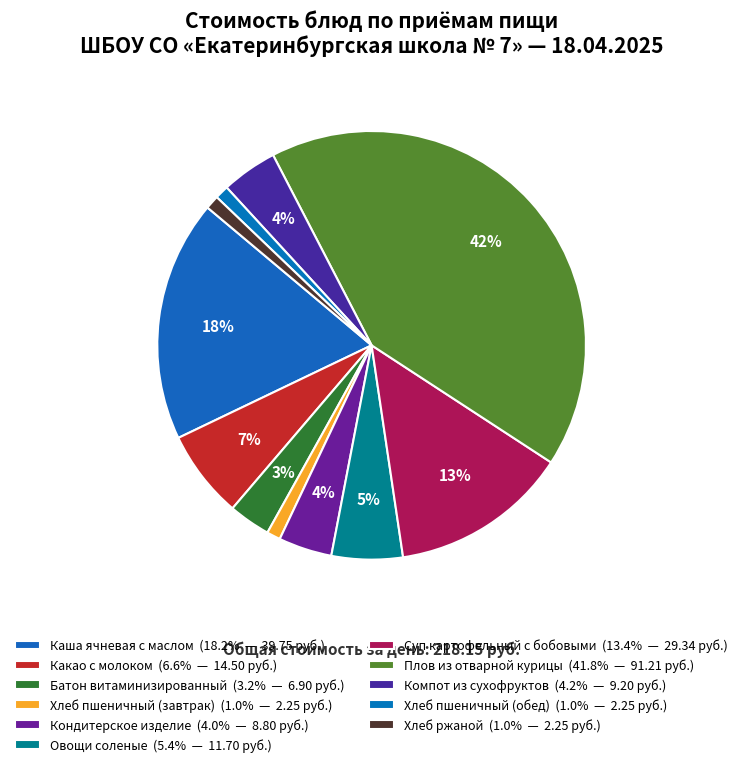

How many segments does this pie chart have?

11